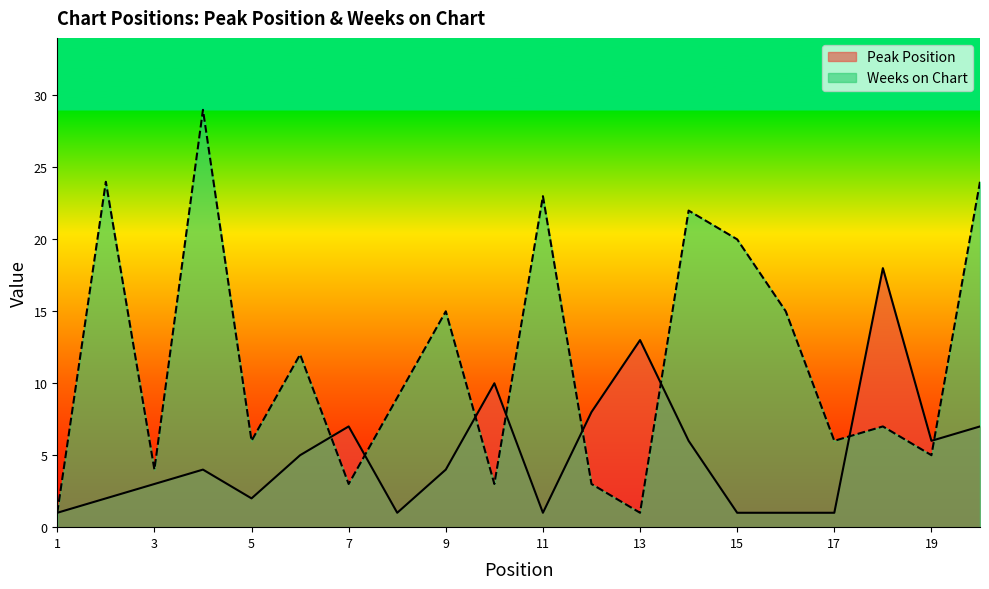

How many values in the Peak Position series exceed 4?

9